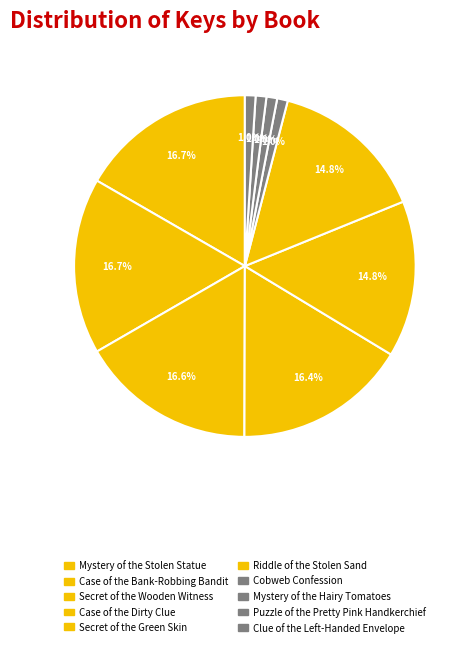

Rank the categories by value from lowest to highest.

Clue of the Left-Handed Envelope, Cobweb Confession, Mystery of the Hairy Tomatoes, Puzzle of the Pretty Pink Handkerchief, Riddle of the Stolen Sand, Secret of the Green Skin, Case of the Dirty Clue, Secret of the Wooden Witness, Case of the Bank-Robbing Bandit, Mystery of the Stolen Statue